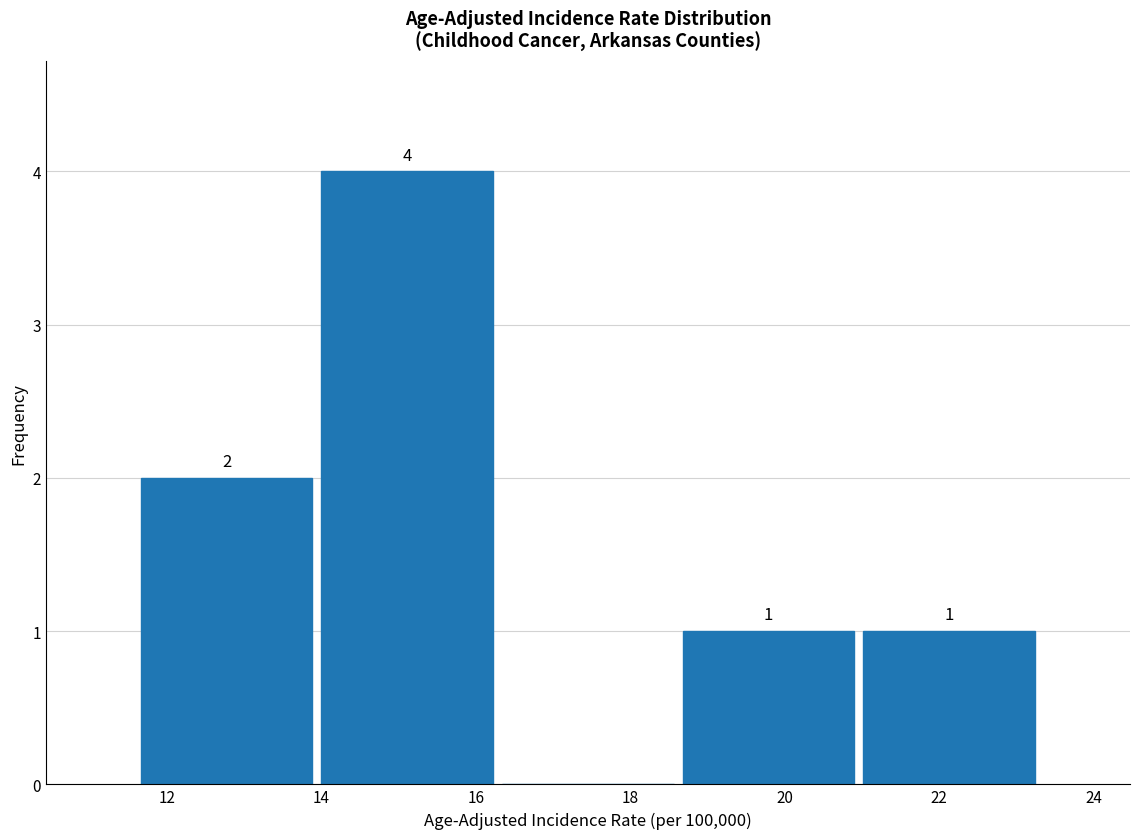

Which range on the x-axis has the tallest bar?

13.94 to 16.28